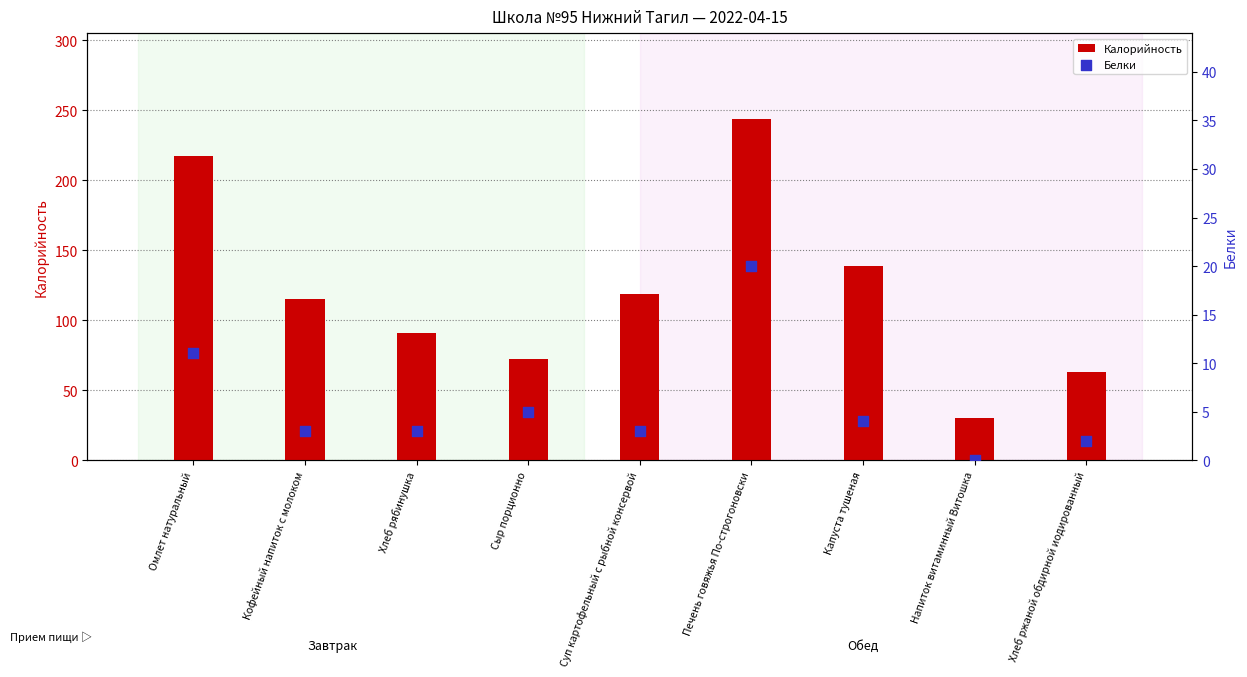

Is the value of Калорийность at Хлеб ржаной обдирной иодированный greater than the value of Белки at Хлеб рябинушка?

Yes